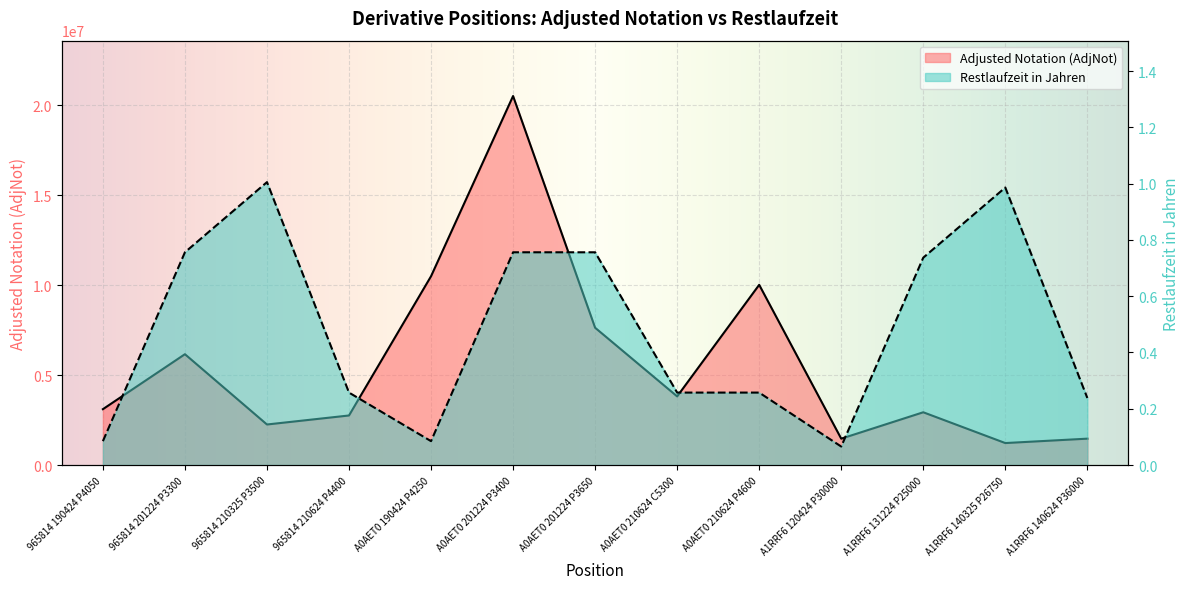

What is the total value across all series at 965814 210624 P4400?

2754356.3